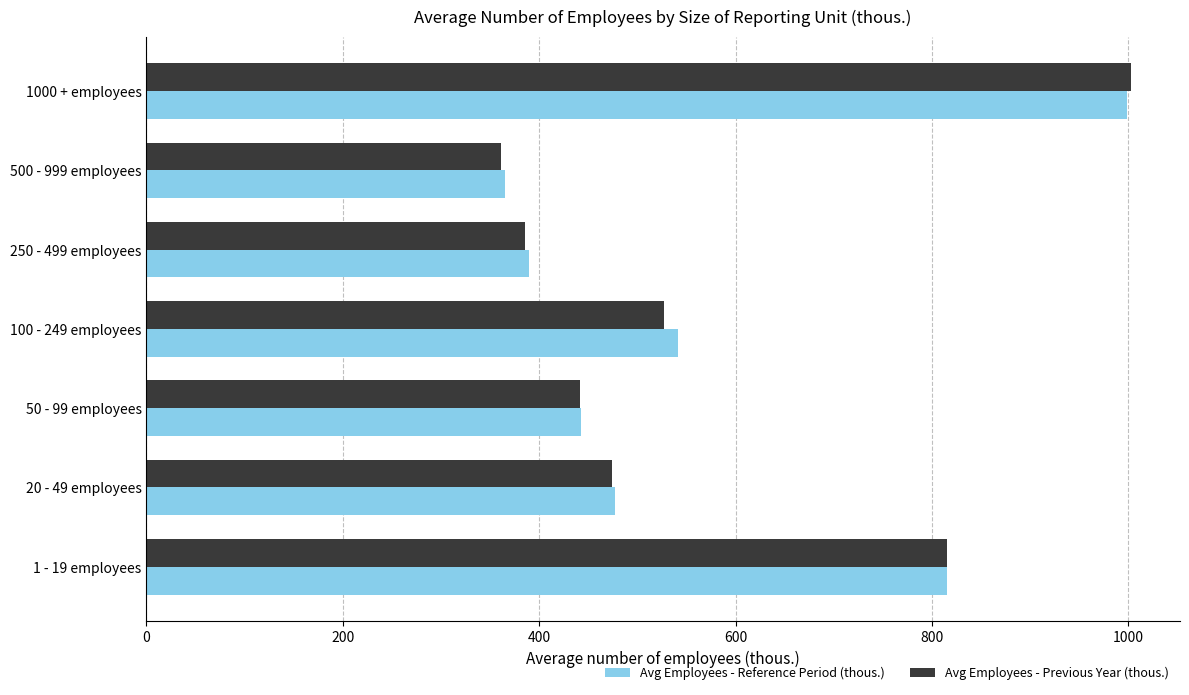

Is it true that Avg Employees - Previous Year (thous.) equals 184.9 at 50 - 99 employees?

False